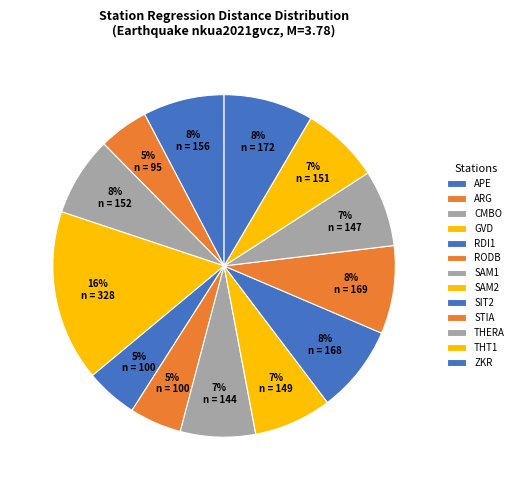

To the nearest percent, what percentage of the pie is STIA?

8%